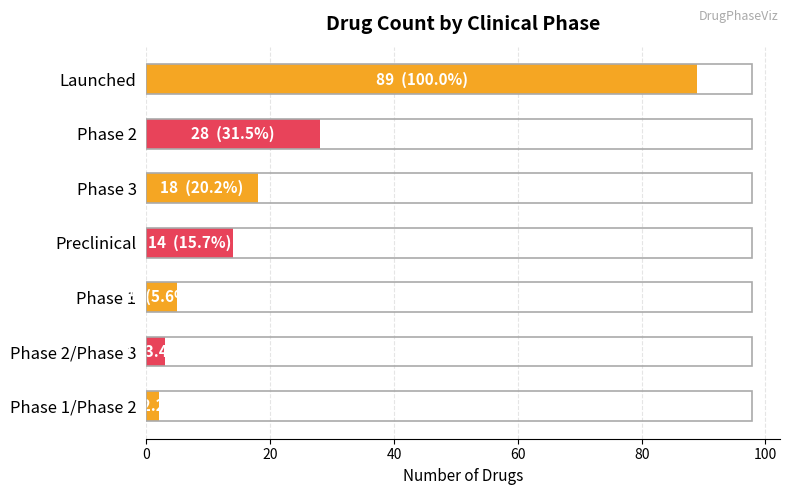

What is the difference between the maximum and minimum values?

87